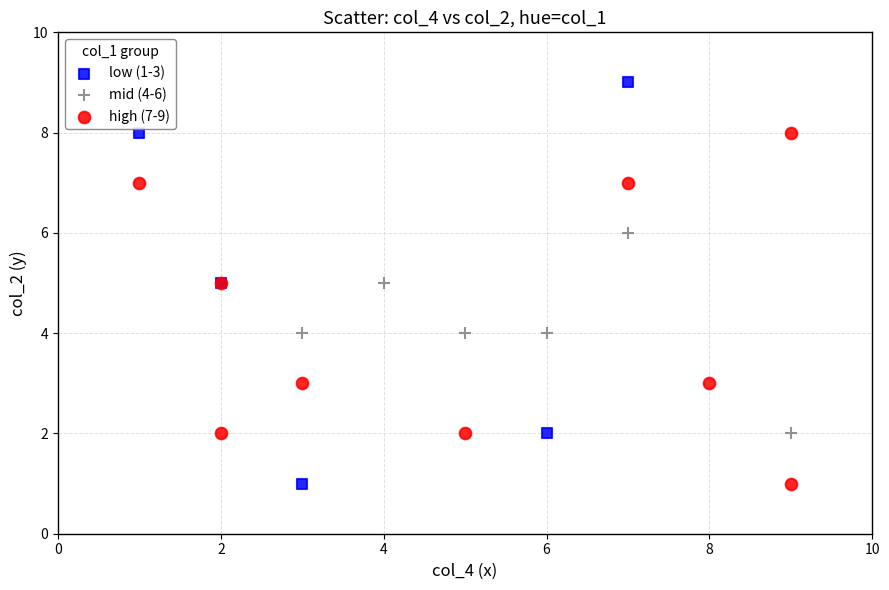

Which series contains the highest Y value?

low (1-3)